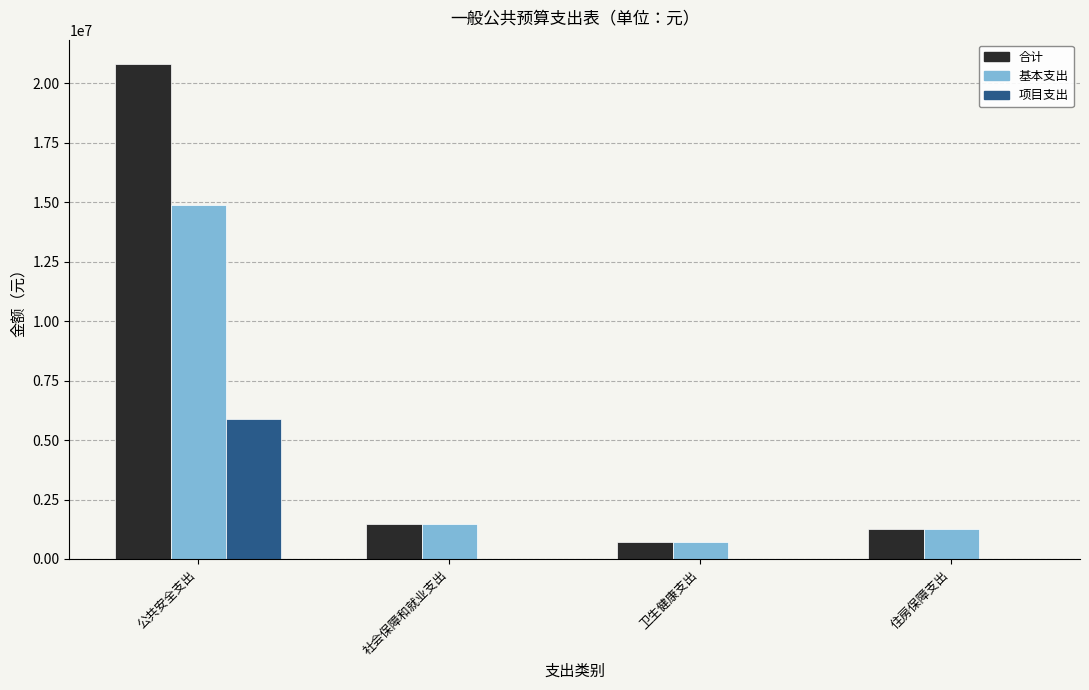

What is the highest value of the 项目支出 series?

5892769.2